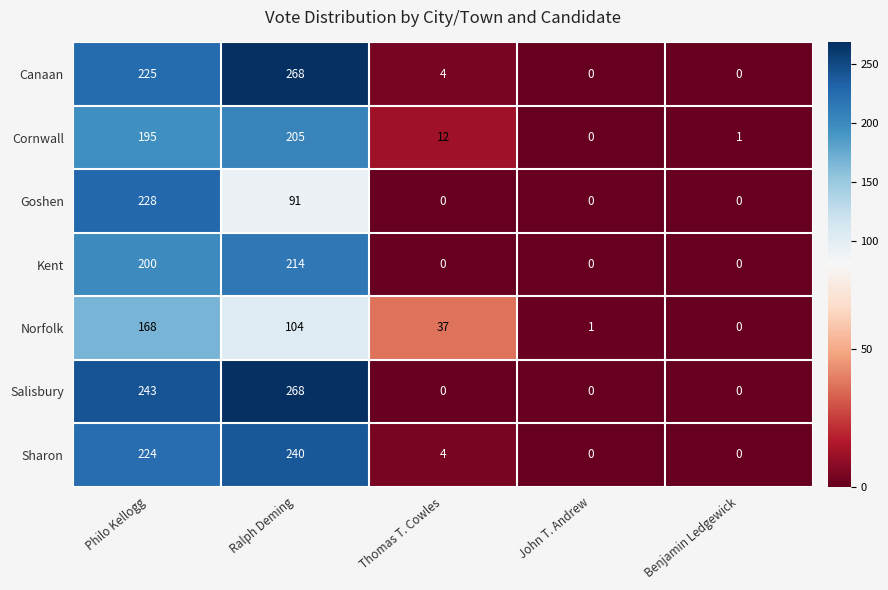

Rank the series at Philo Kellogg from highest to lowest value.

Salisbury, Goshen, Canaan, Sharon, Kent, Cornwall, Norfolk